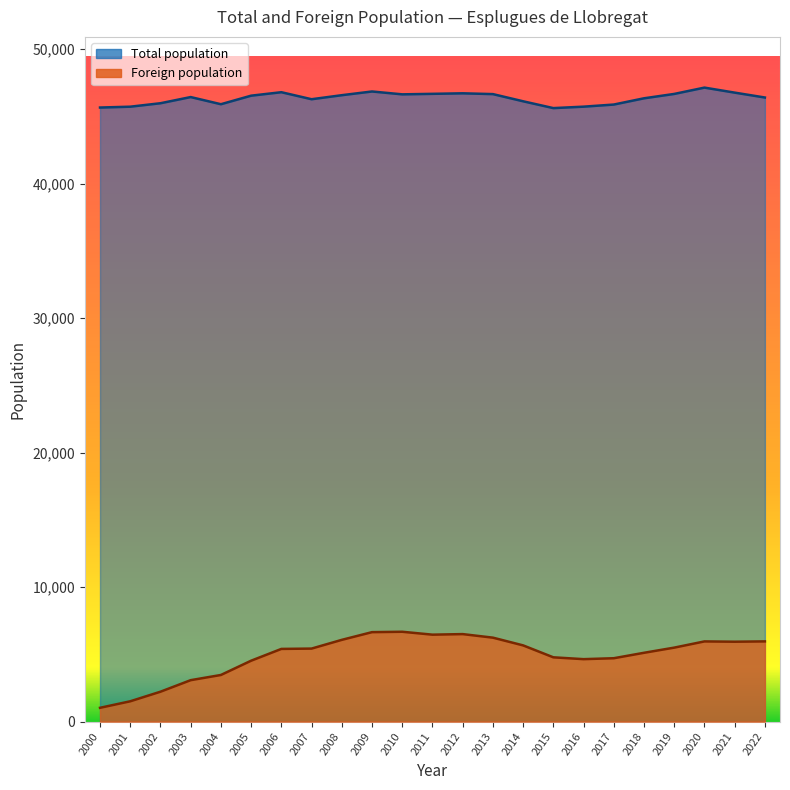

At how many categories does at least one series exceed 13090?

23